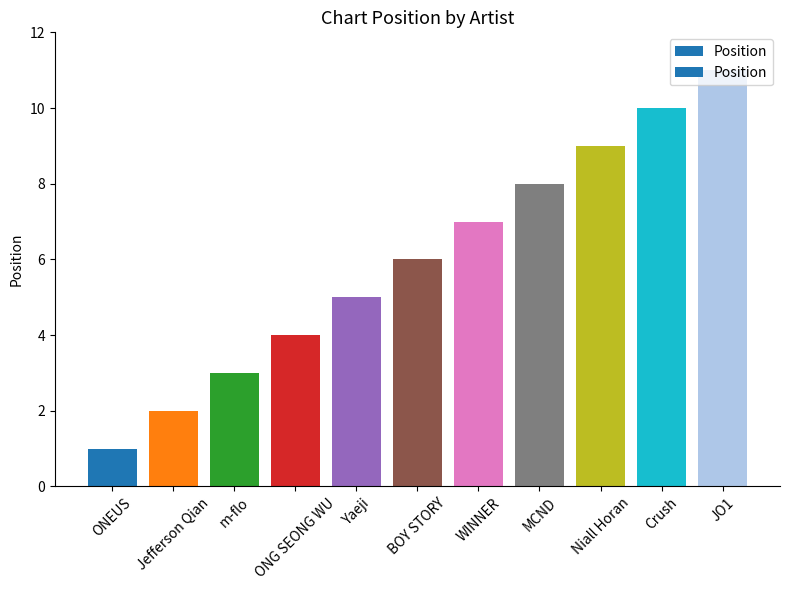

What position from the left is JO1?

11